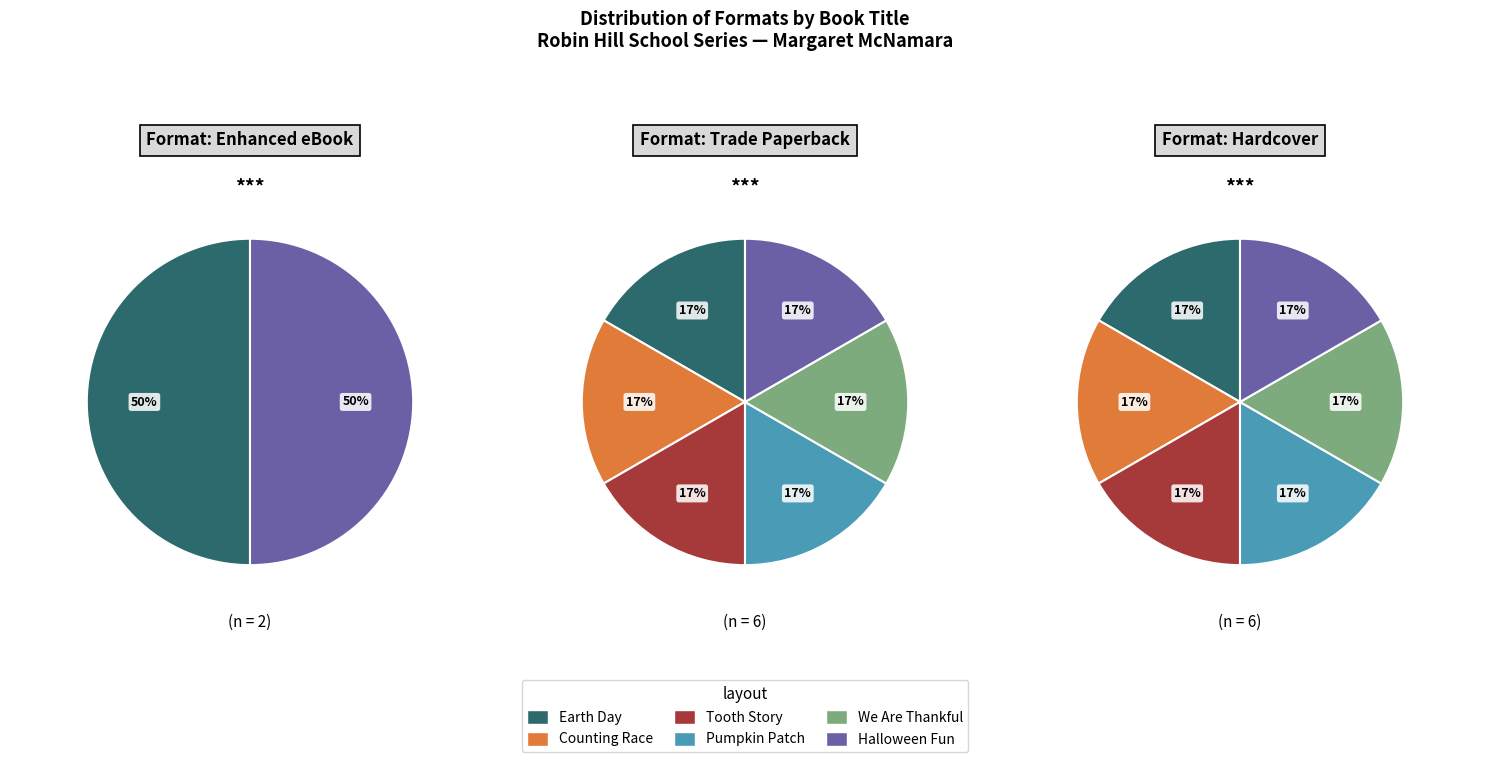

Is it true that Earth Day is 8% of the pie?

False